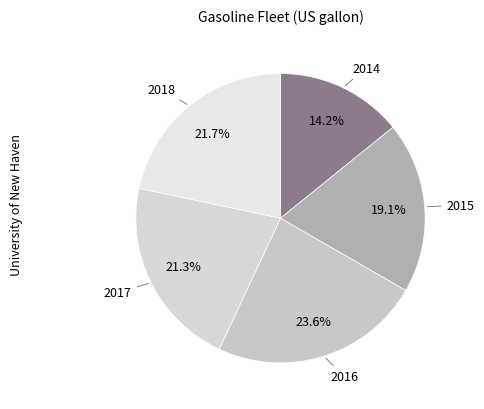

The 2017 slice represents 21% of the pie. True or false?

True